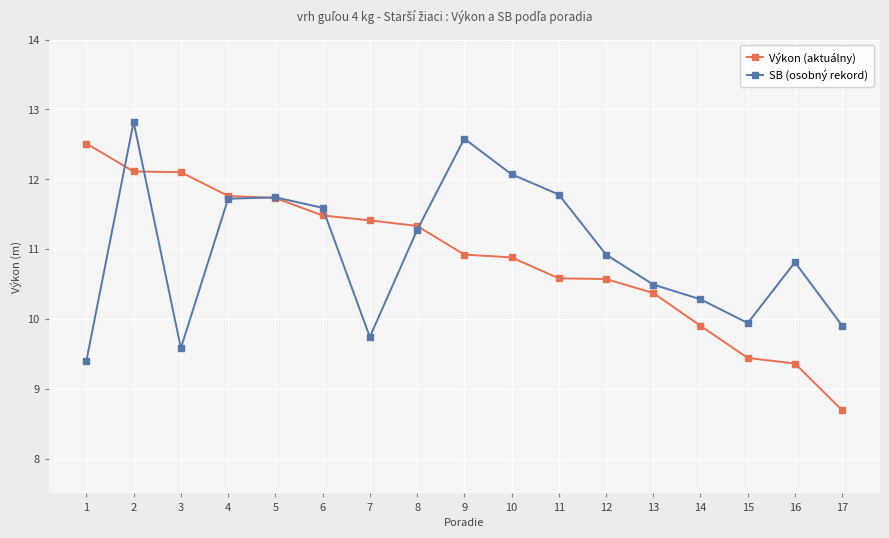

True or false: SB (osobný rekord) has a value of 17.3 at 11.

False